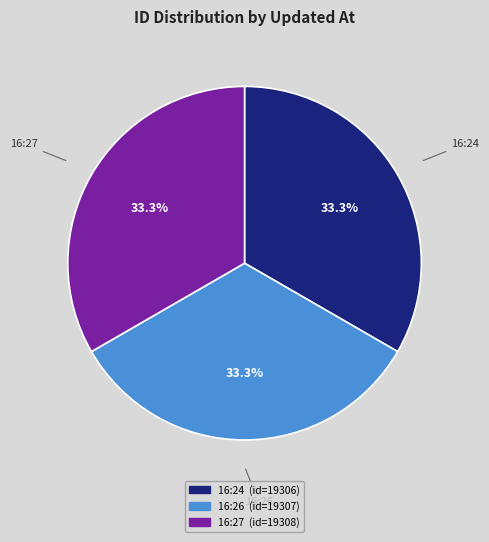

Is there a majority slice in this chart?

No